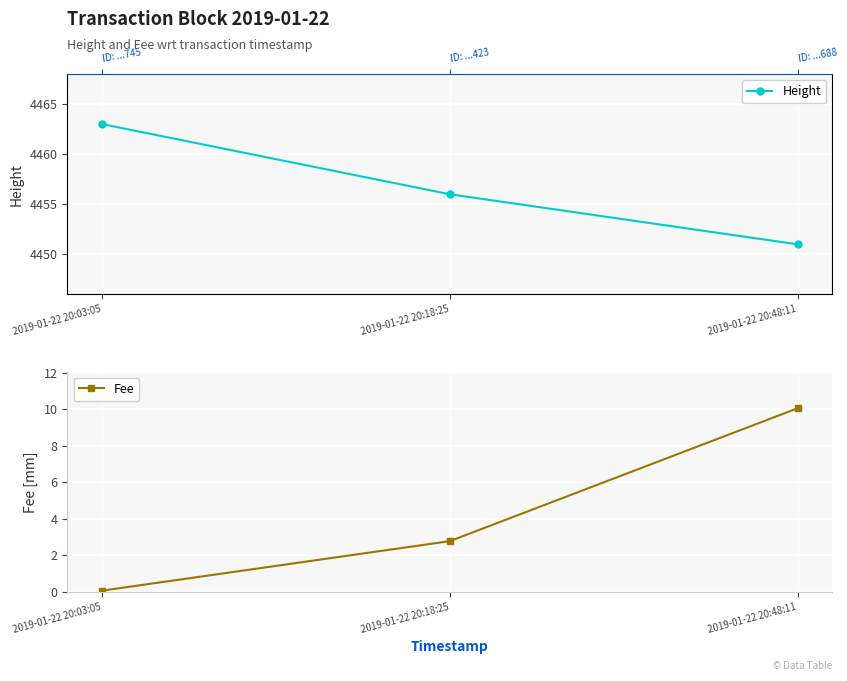

Read the Fee value at 2019-01-22 20:03:05.

0.1